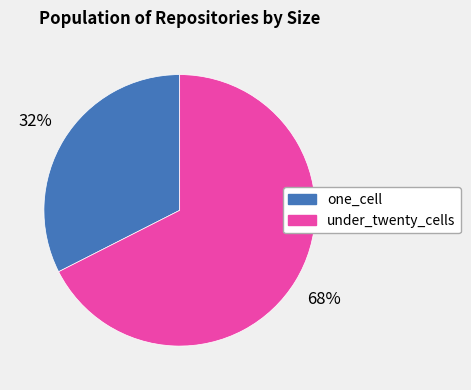

Combined, do one_cell and under_twenty_cells account for over 50%?

Yes